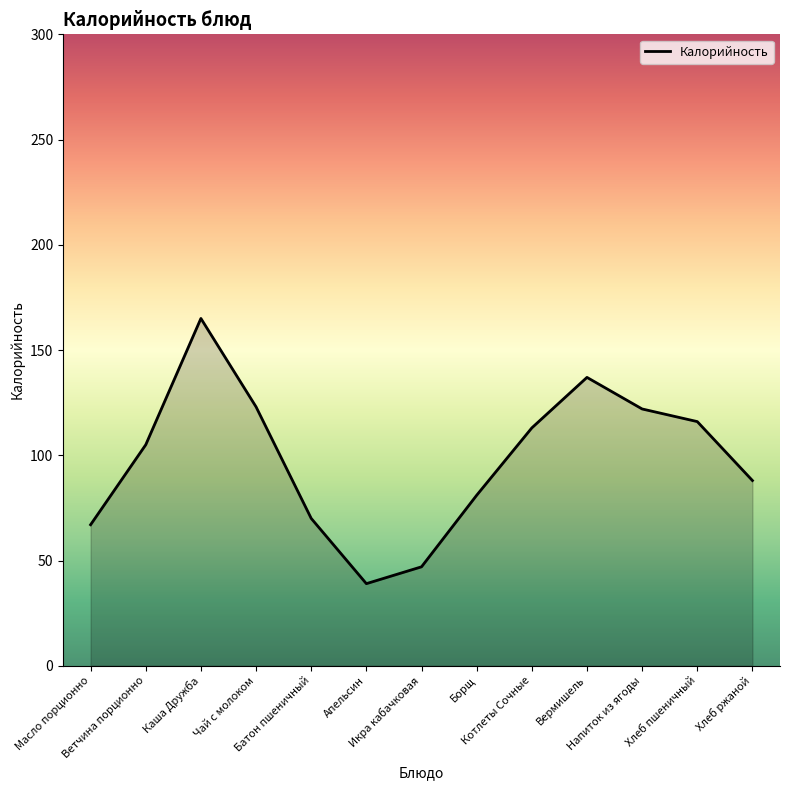

Rank the categories by value from lowest to highest.

Апельсин, Икра кабачковая, Масло порционно, Батон пшеничный, Борщ, Хлеб ржаной, Ветчина порционно, Котлеты Сочные, Хлеб пшеничный, Напиток из ягоды, Чай с молоком, Вермишель, Каша Дружба